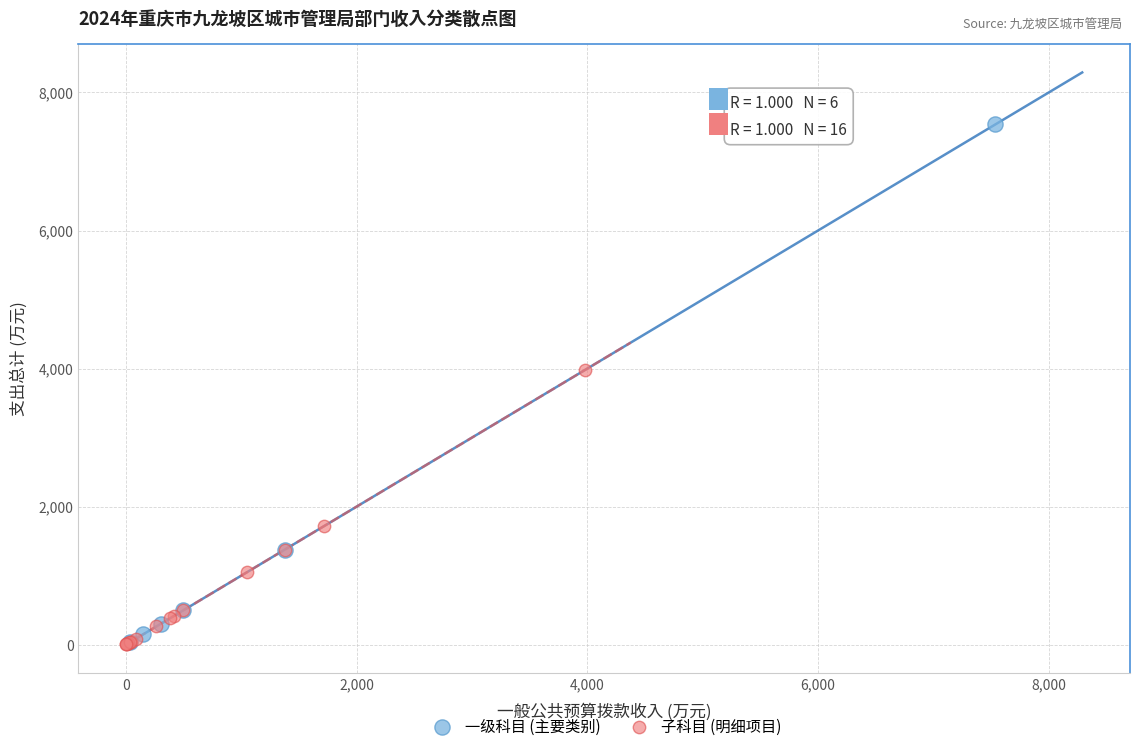

Which series reaches the maximum Y coordinate?

一级科目 (主要类别)